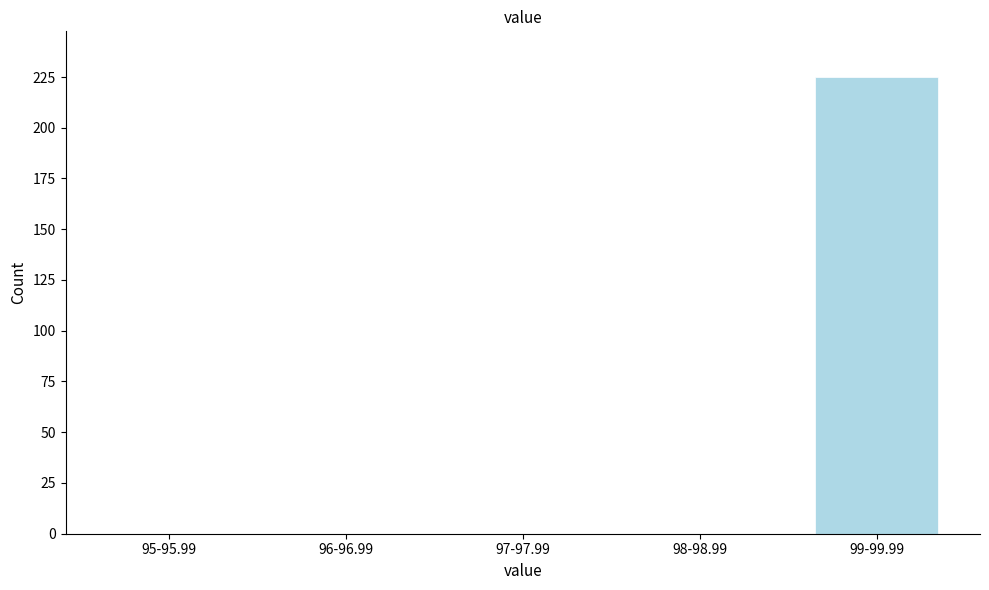

Reading left to right, transcribe all the data shown in this chart.

95-95.99=0	96-96.99=0	97-97.99=0	98-98.99=0	99-99.99=225